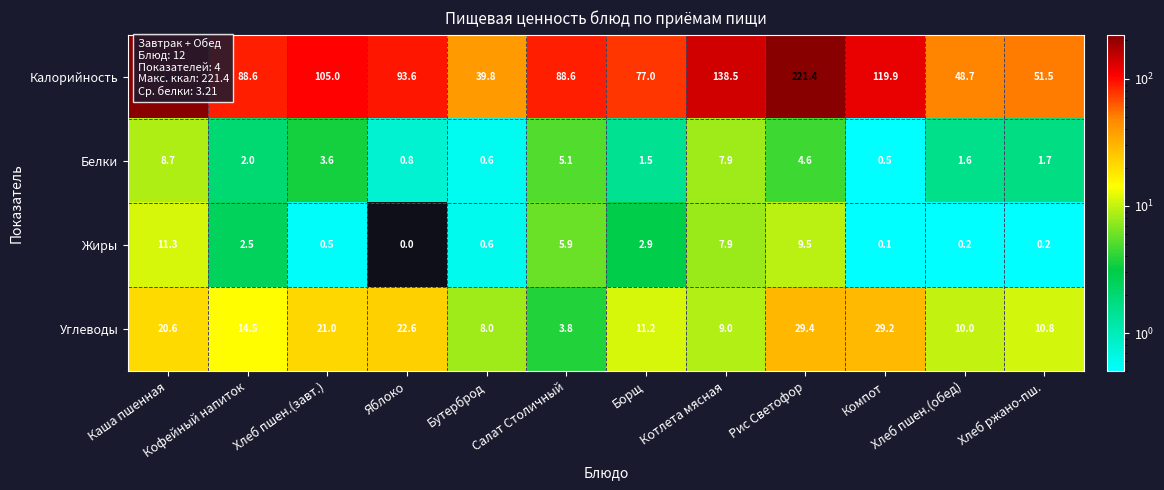

Which series has the widest spread of values?

Калорийность